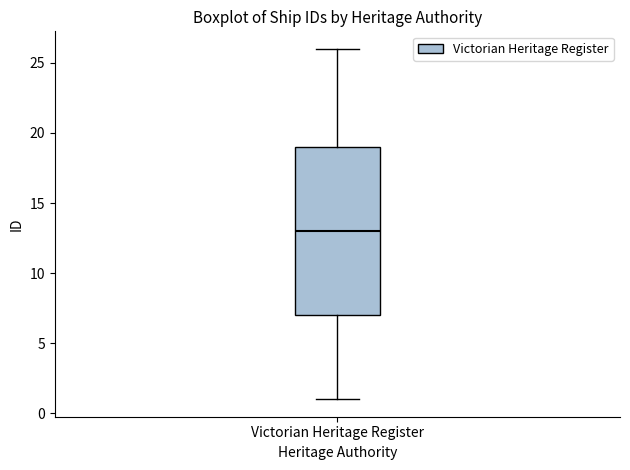

Where is the lower edge of the box for Victorian Heritage Register on the y-axis? The values are not printed on the chart, so give them approximately, as read against the axis.

7